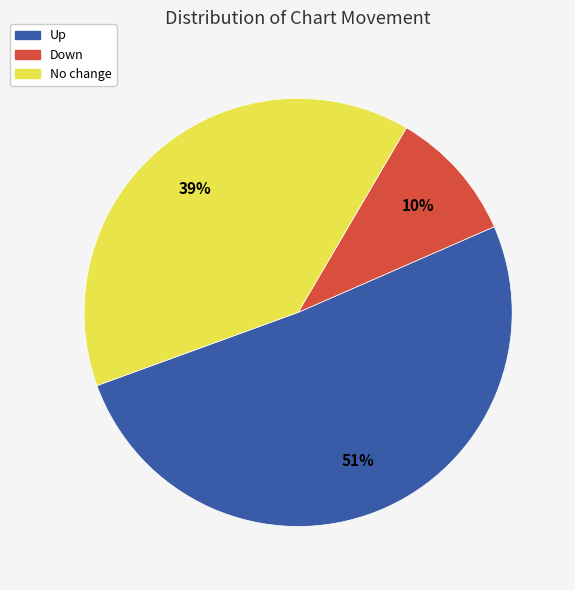

True or false: Down accounts for 10% of the total.

True